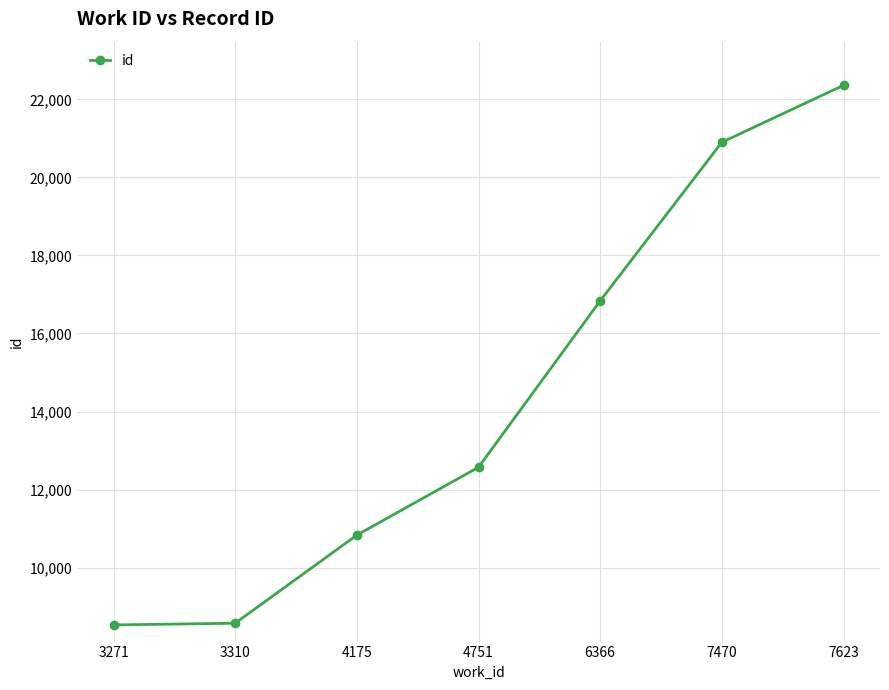

What is the difference between the second highest and minimum values?

12367